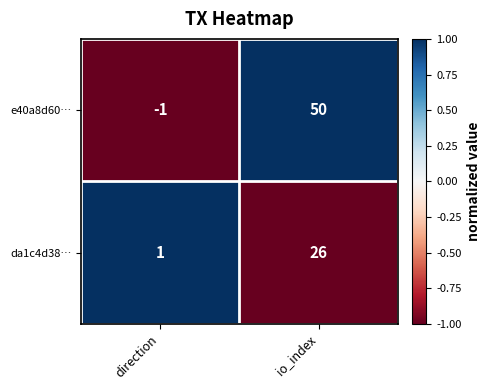

At which label does da1c4d38… reach its peak?

io_index